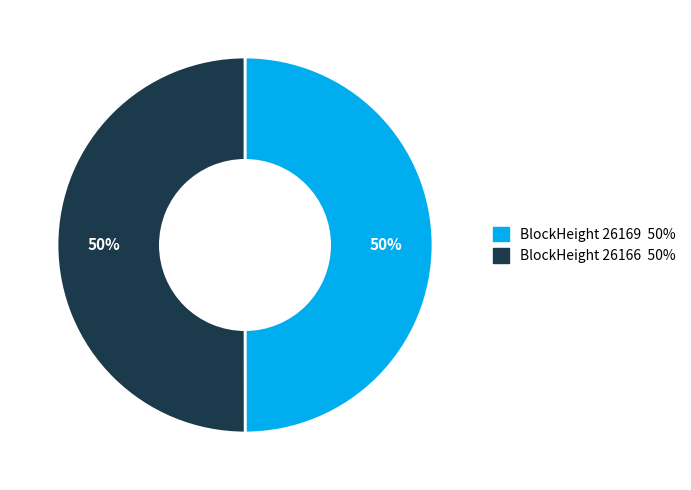

To the nearest percent, what is the average slice percentage?

50%